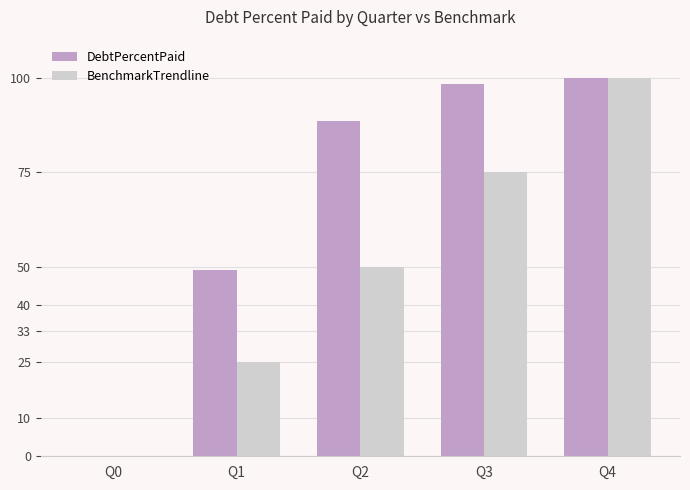

Between Q0 and Q1, which series saw the biggest shift?

DebtPercentPaid